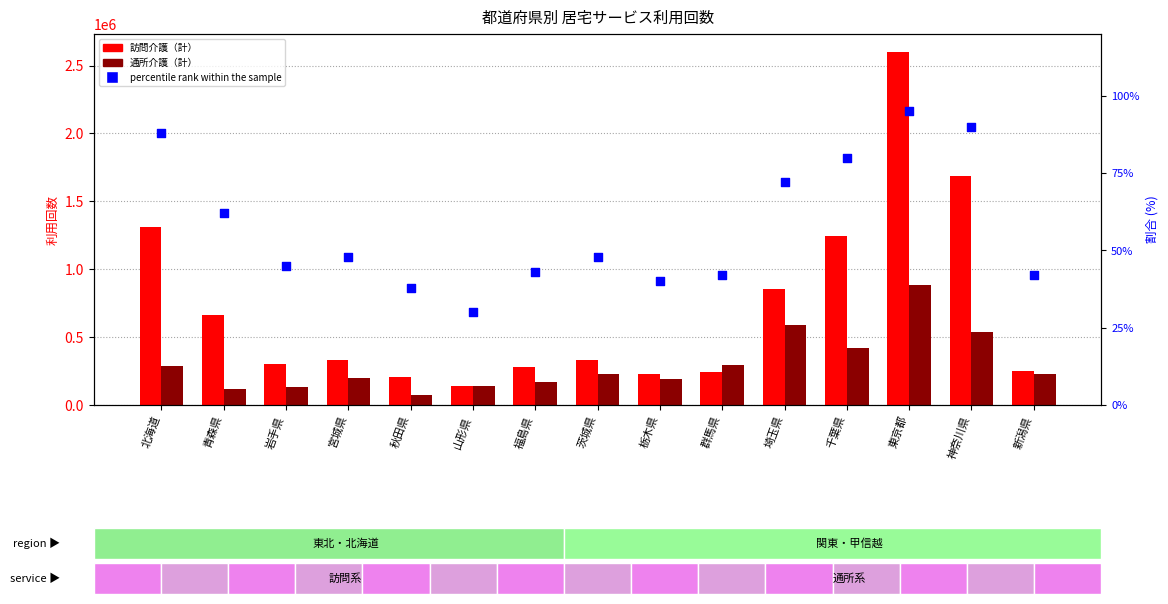

Which series has the widest spread of Y values?

訪問介護（計）